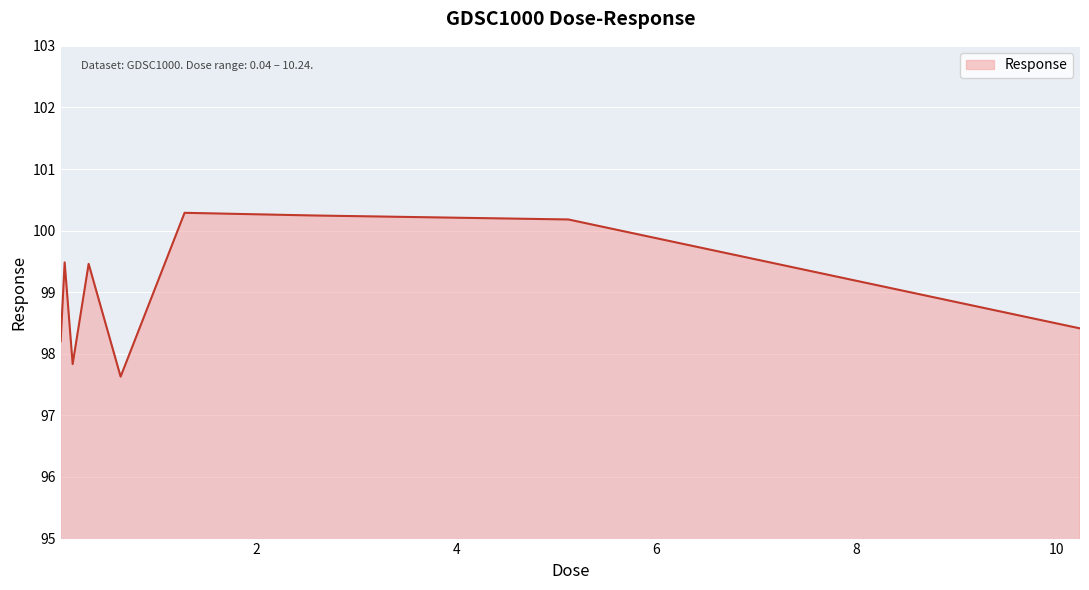

What is the greatest value displayed?

100.3